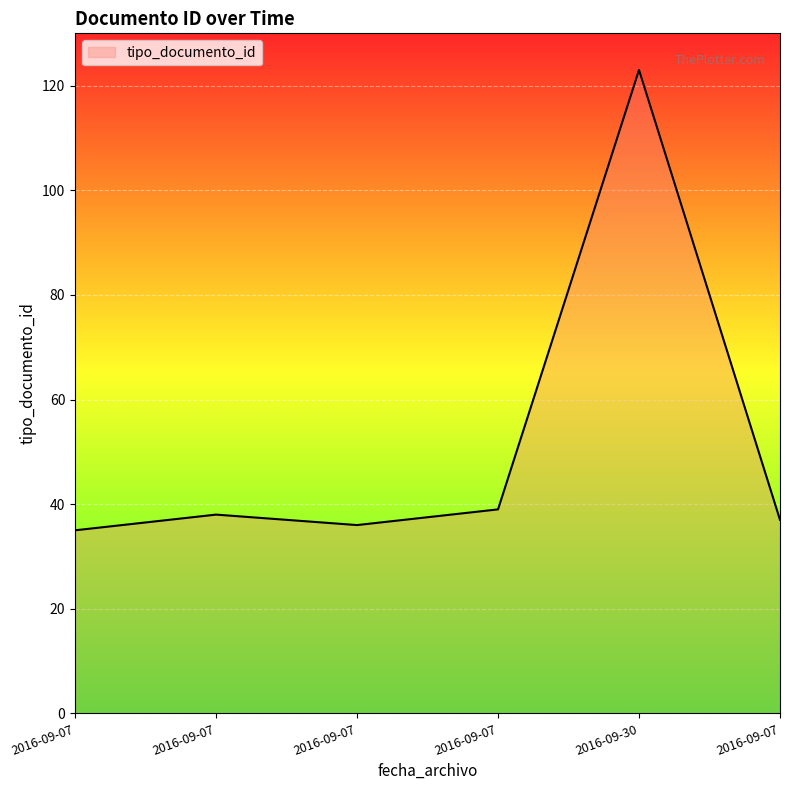

What is the label of the 5th point from the left?

2016-09-30